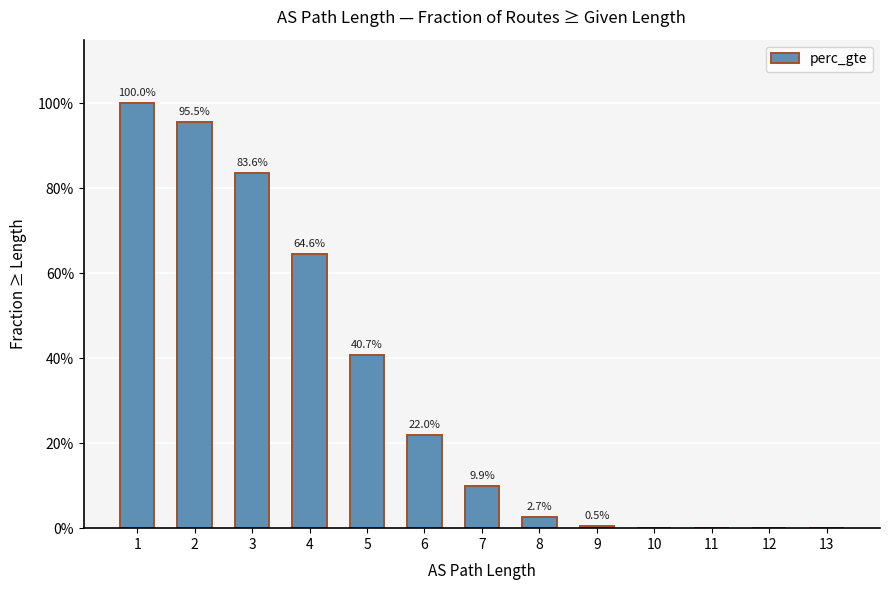

List the labels in order of value, largest first.

1, 2, 3, 4, 5, 6, 7, 8, 9, 10, 11, 12, 13